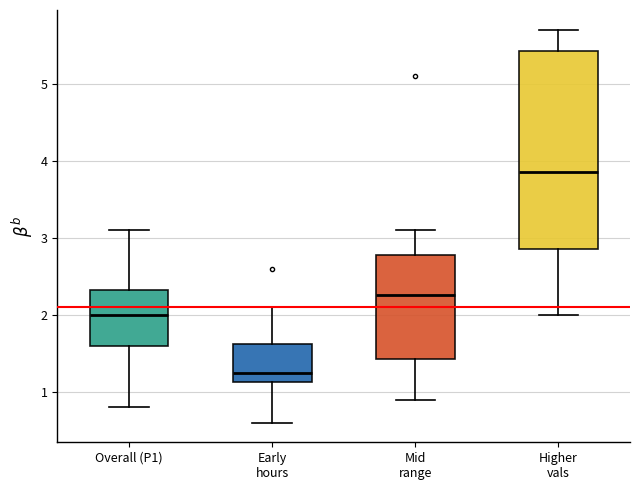

Reading left to right, read every box against the y-axis: the position of its median line, the range the box covers, and the ends of its whiskers. The values are not printed on the chart, so give them approximately, as read against the axis.

Overall (P1): median 2.0, box 1.6 to 2.3, whiskers 0.8 to 3.1
Early hours: median 1.3, box 1.1 to 1.6, whiskers 0.6 to 2.1
Mid range: median 2.3, box 1.4 to 2.8, whiskers 0.9 to 3.1
Higher vals: median 3.9, box 2.9 to 5.4, whiskers 2.0 to 5.7